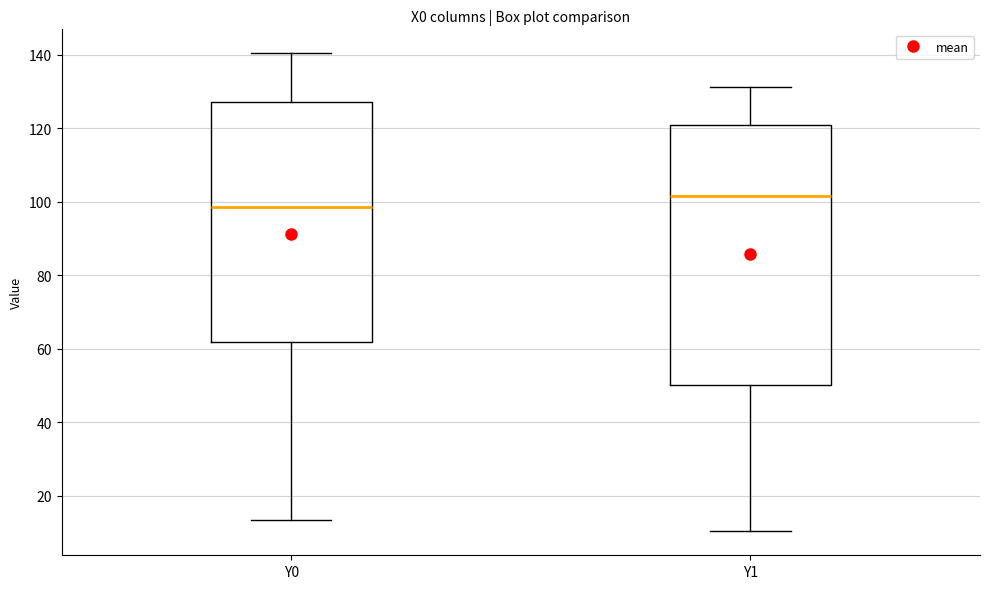

Reading left to right, read every box against the y-axis: the position of its median line, the range the box covers, and the ends of its whiskers. The values are not printed on the chart, so give them approximately, as read against the axis.

Y0: median 98, box 62 to 128, whiskers 14 to 140
Y1: median 102, box 50 to 120, whiskers 10 to 132